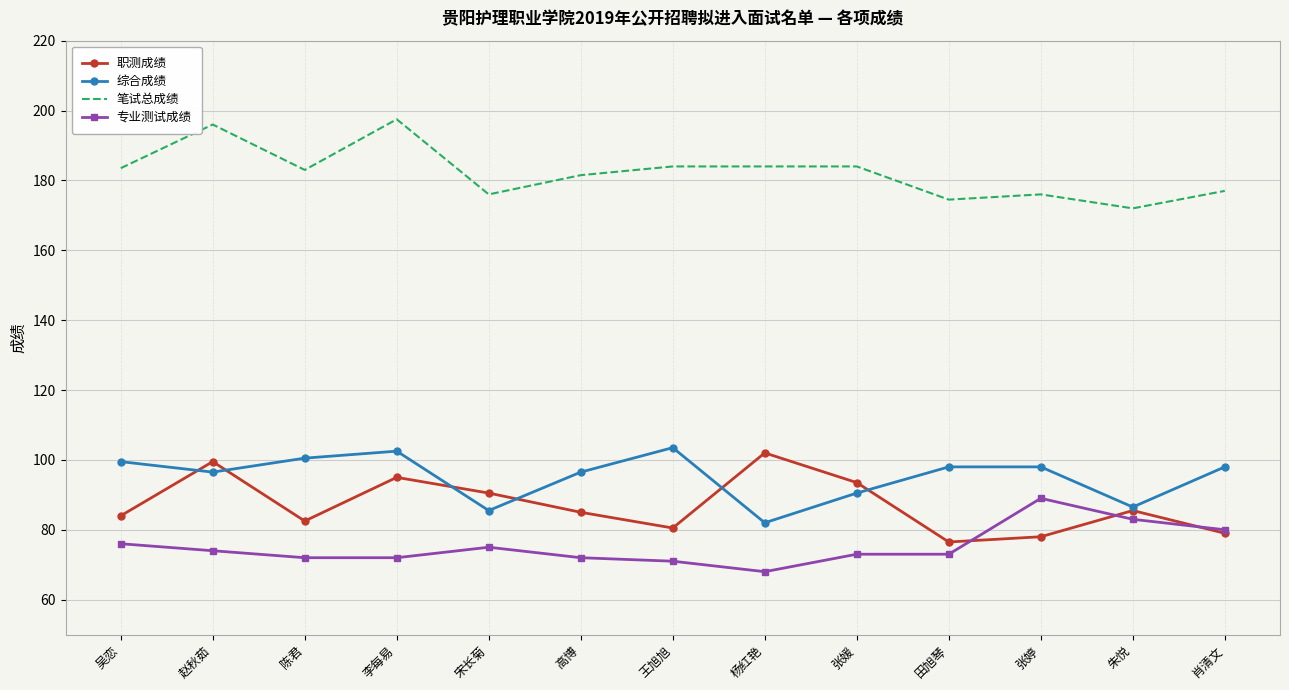

What is the sum of the 笔试总成绩 values at 田旭琴 and 张媛?

358.5